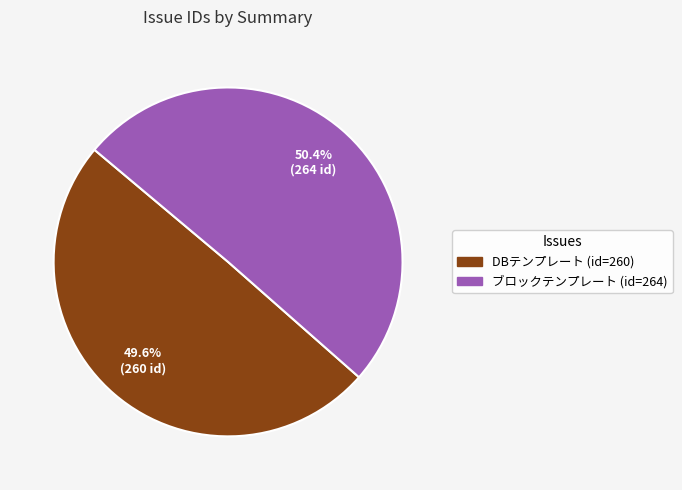

Count the number of slices in the pie.

2